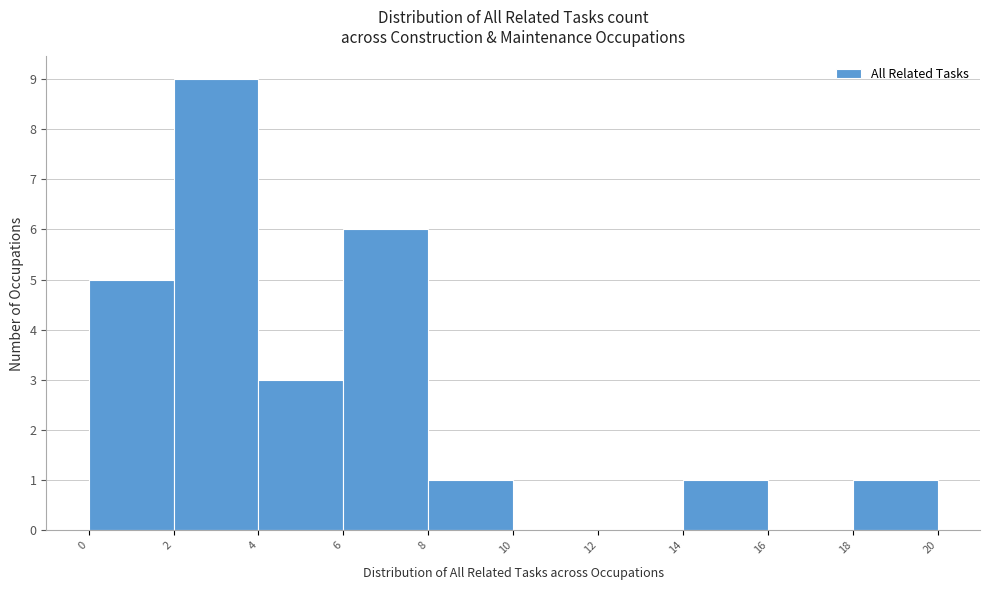

Which range on the x-axis has the tallest bar?

2 to 4